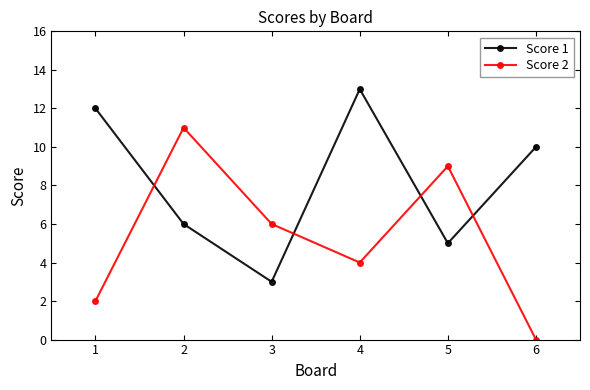

The value of Score 2 at 5 is 15. True or false?

False